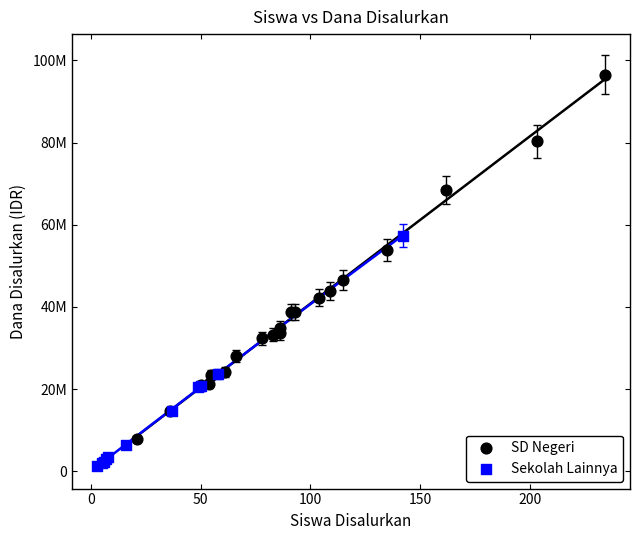

Which series has the widest spread of Y values?

SD Negeri